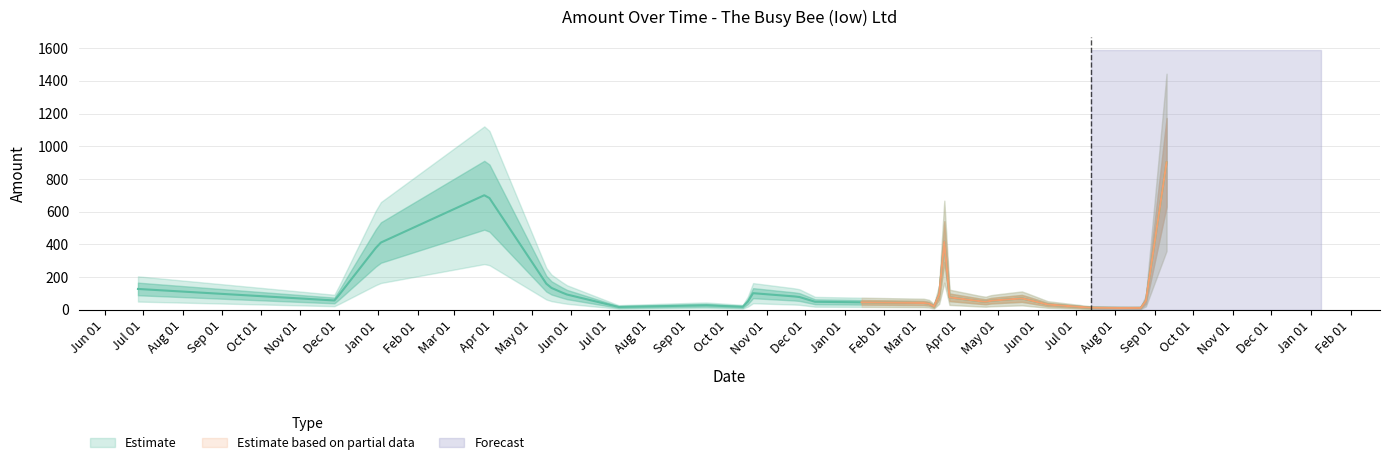

Does the chart have visible grid lines?

Yes